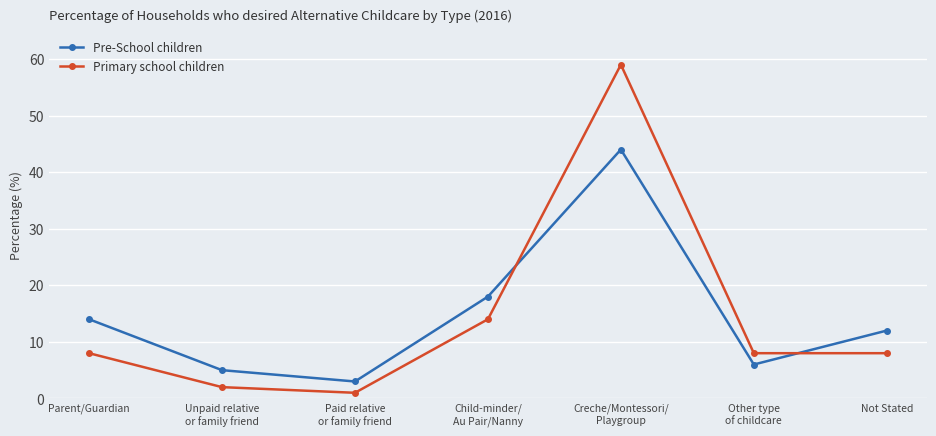

The value of Primary school children at Paid relative
or family friend is 1. True or false?

True